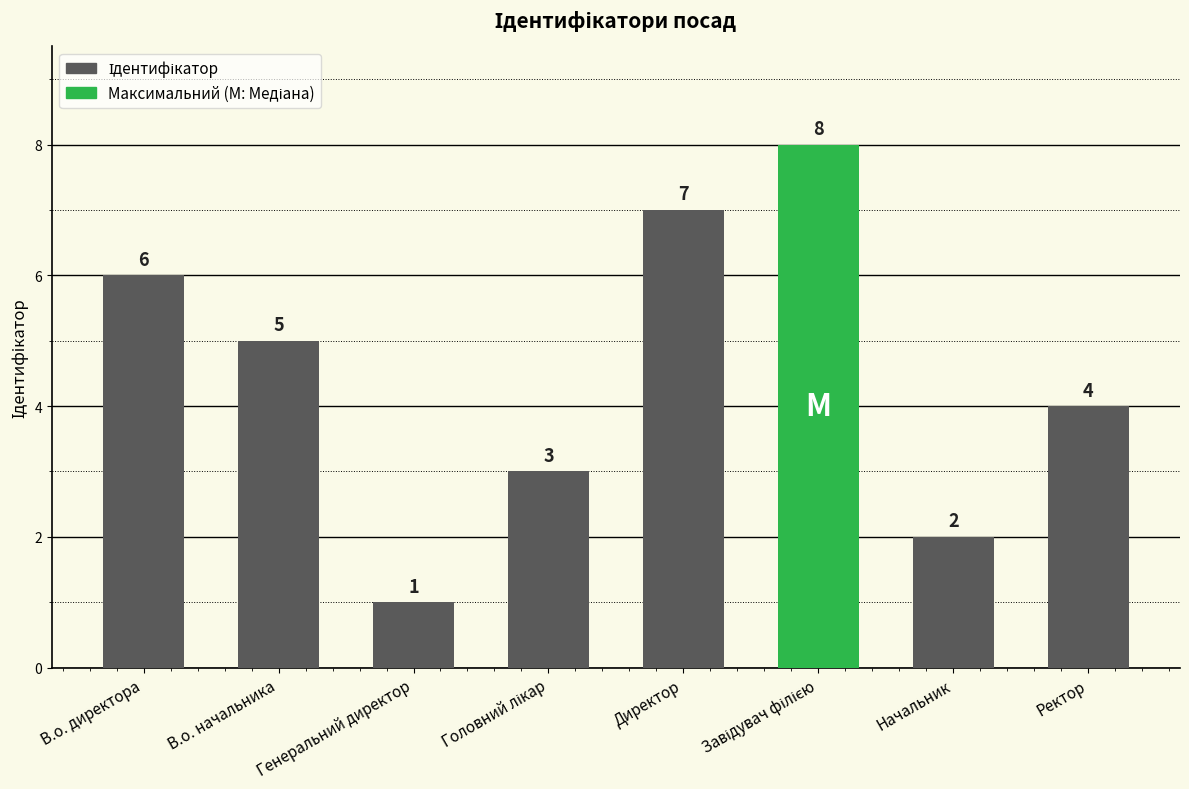

At which label does the data first exceed 5?

В.о. директора